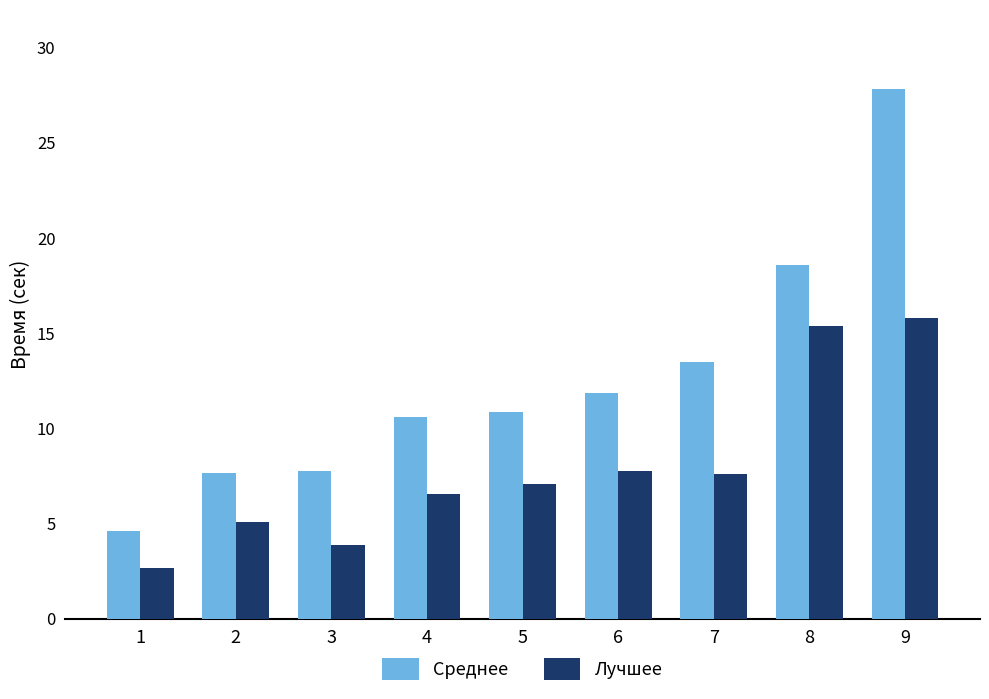

At which category does the chart reach its peak across all series?

9